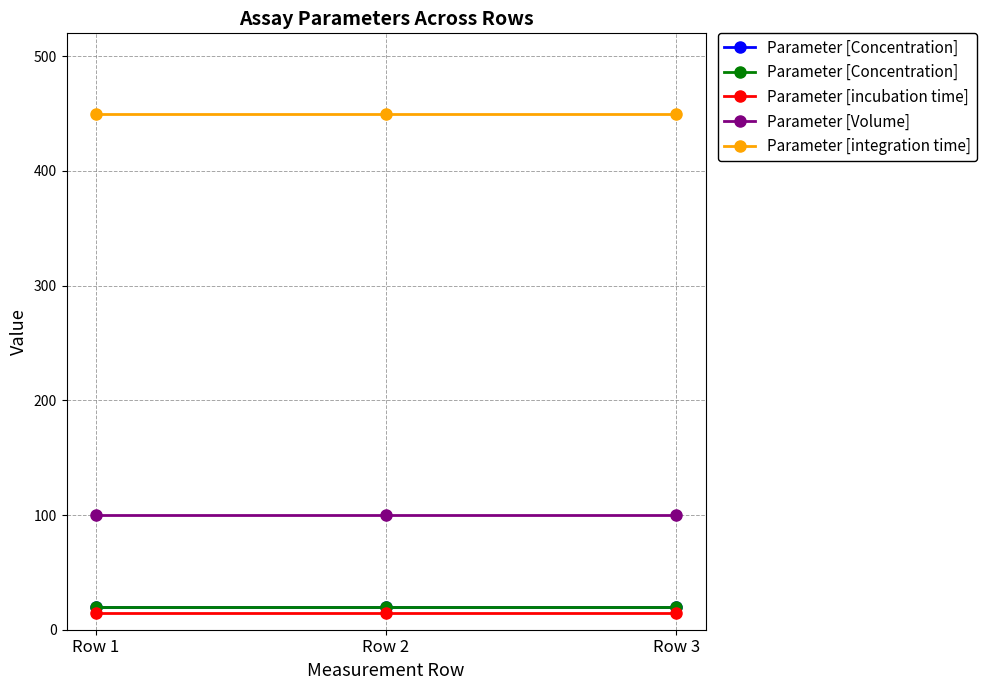

Is this an area chart (filled region under the line)?

No